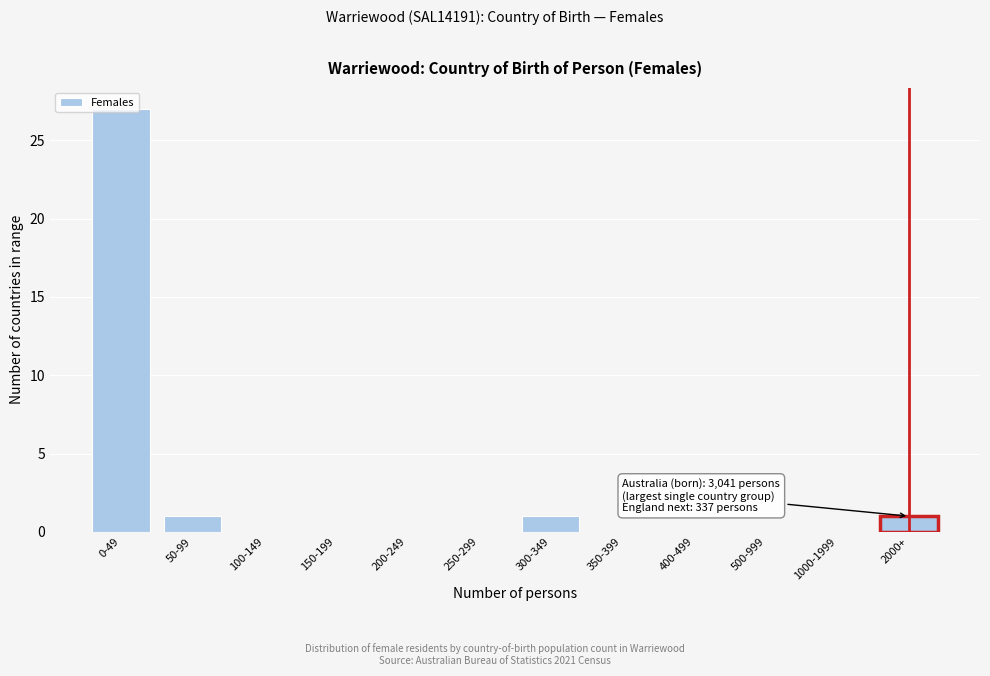

Is it true that the value at 300-349 is 1?

True